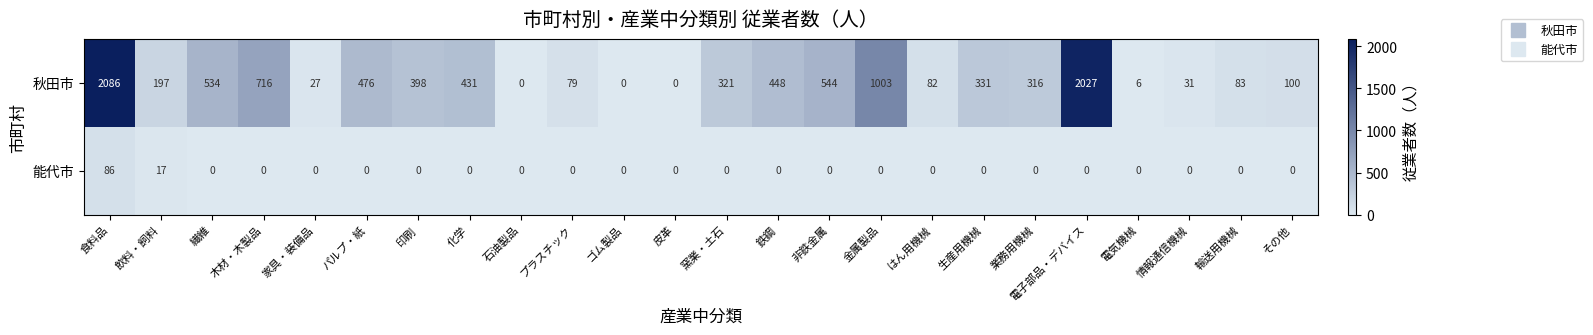

At which category is the sum across all series the highest?

食料品